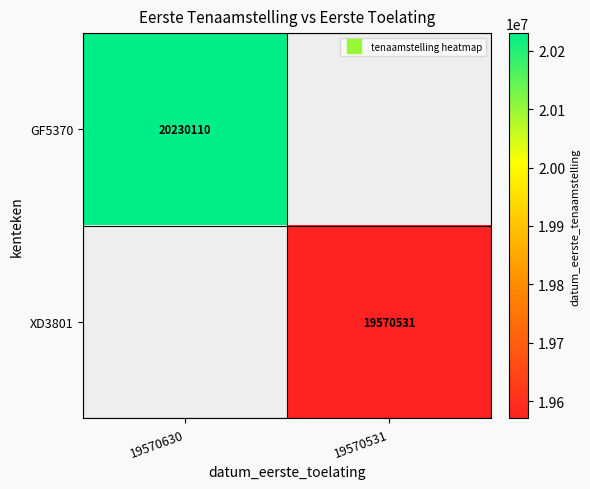

What is the highest value of the GF5370 series?

20230110.0